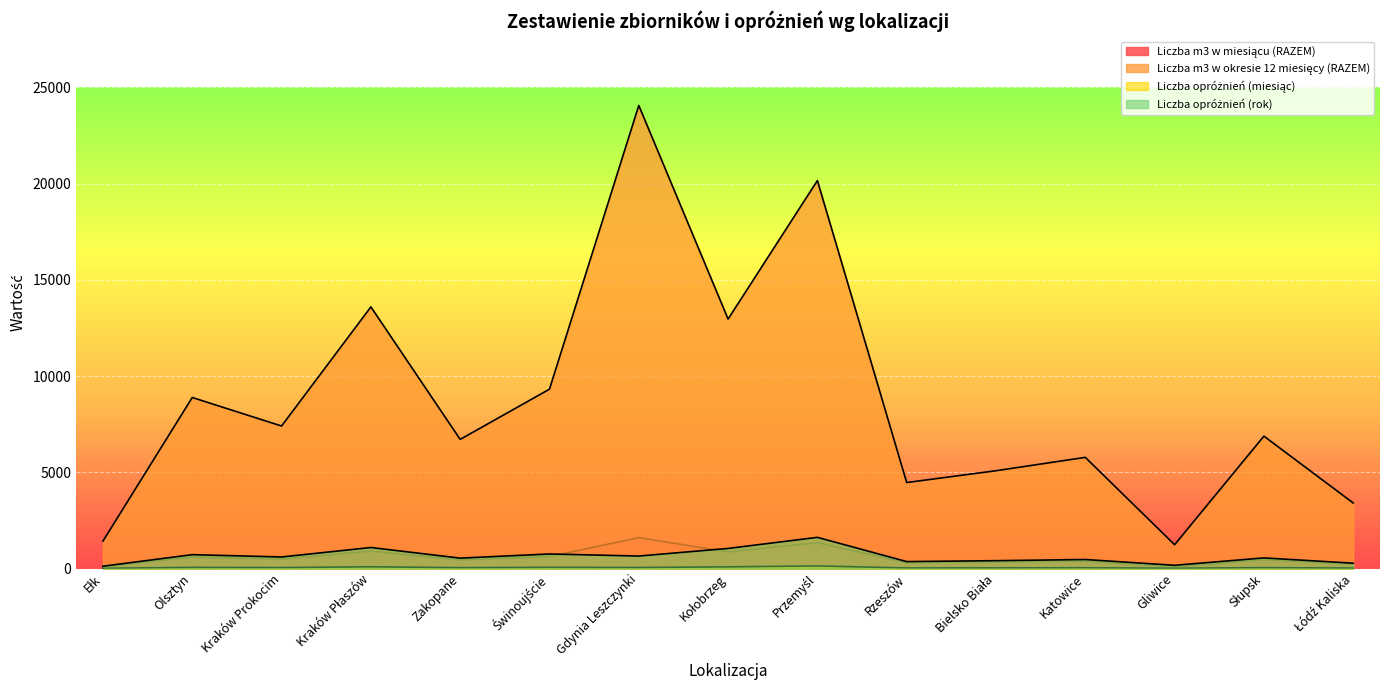

Where is Liczba m3 w miesiącu (RAZEM) nearest to the value 843?

Kołobrzeg